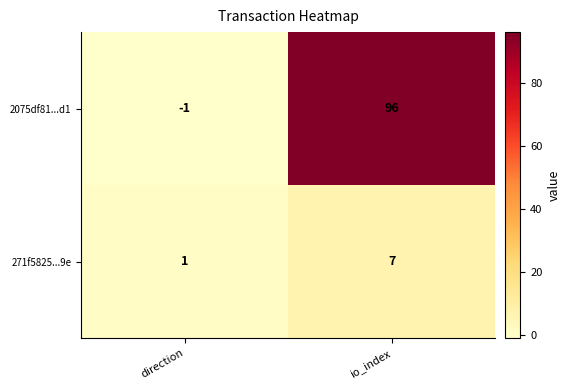

Which series has the widest spread of values?

2075df81...d1